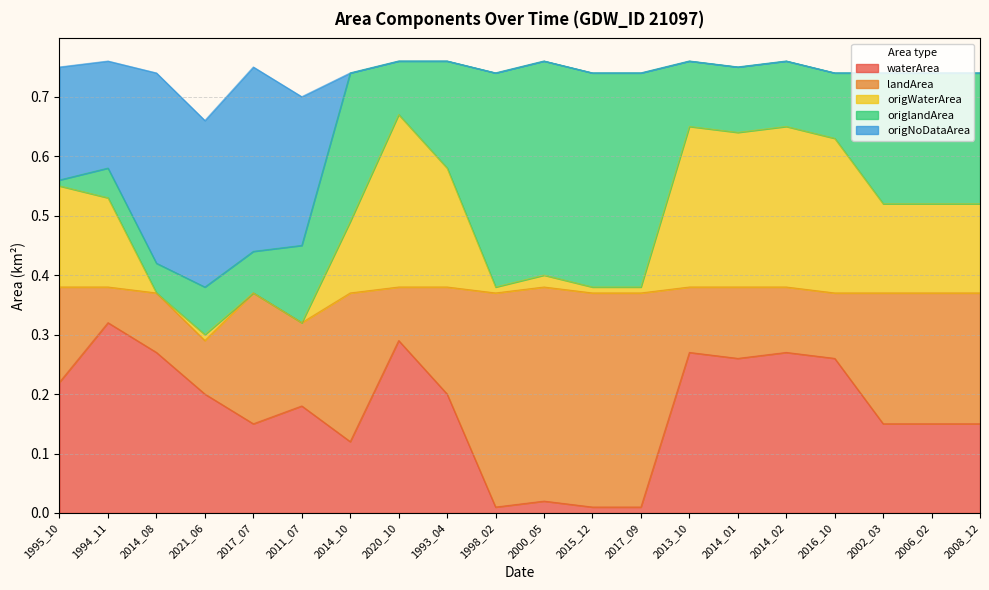

Does the chart have visible grid lines?

Yes